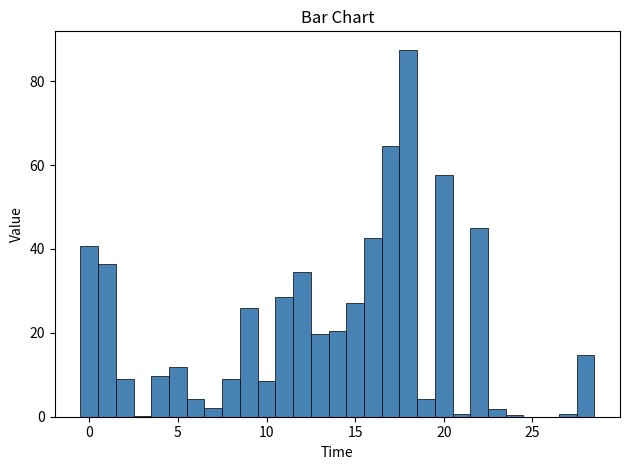

Around what value on the x-axis is the tallest bar? Give the approximate position of its centre, as read against the axis.

18.0